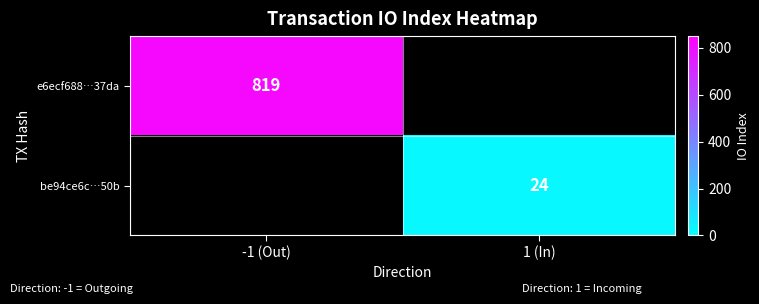

The e6ecf688…37da series shows 819 at -1 (Out). True or false?

True